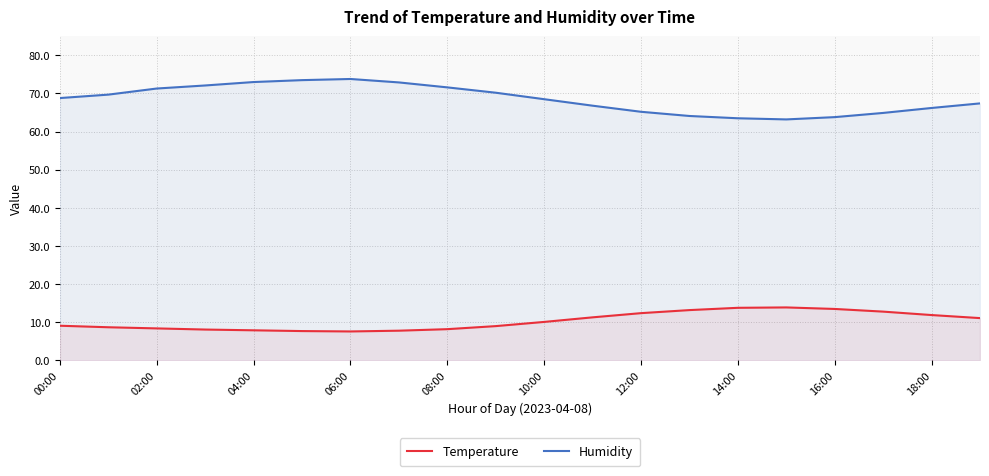

The Humidity series shows 120.2 at 02:00. True or false?

False